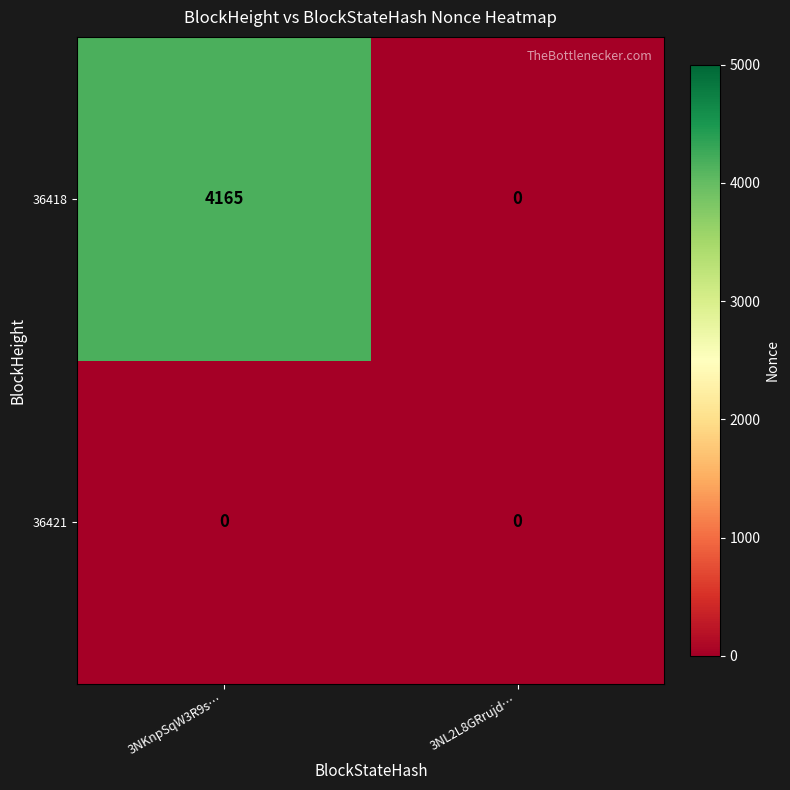

Rank the series by their average value, from highest to lowest.

36418, 36421